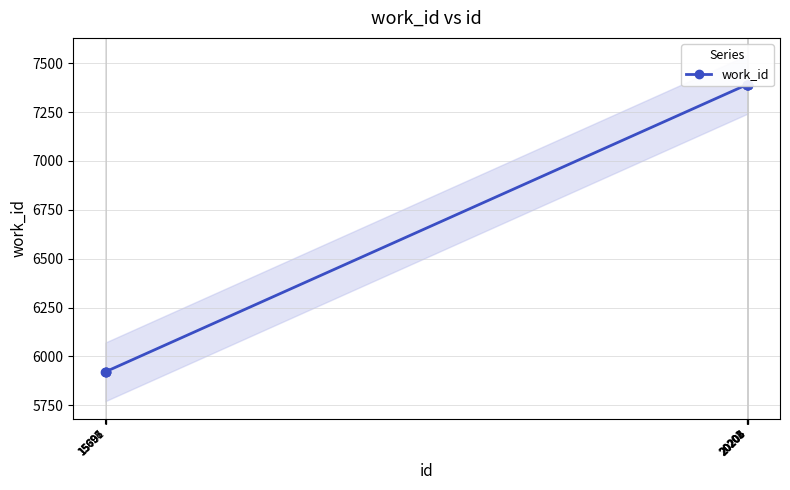

The chart shows a value of 7391 at 20204. True or false?

True